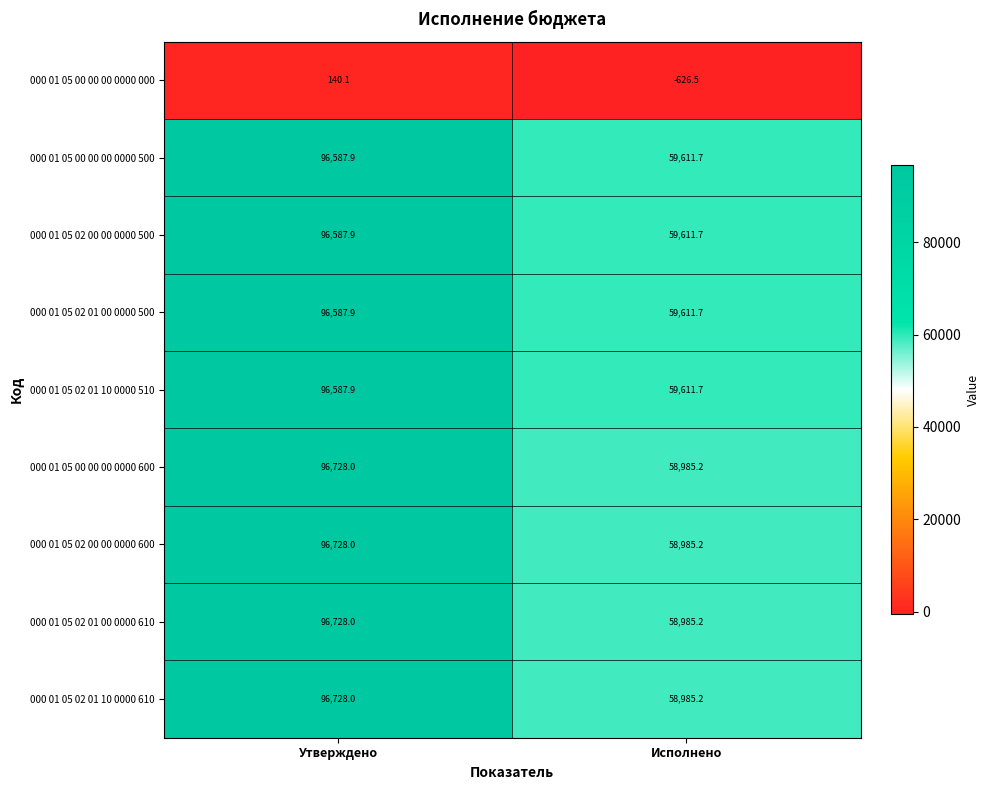

What is the difference between the 000 01 05 00 00 00 0000 000 values at Исполнено and Утверждено?

766.6